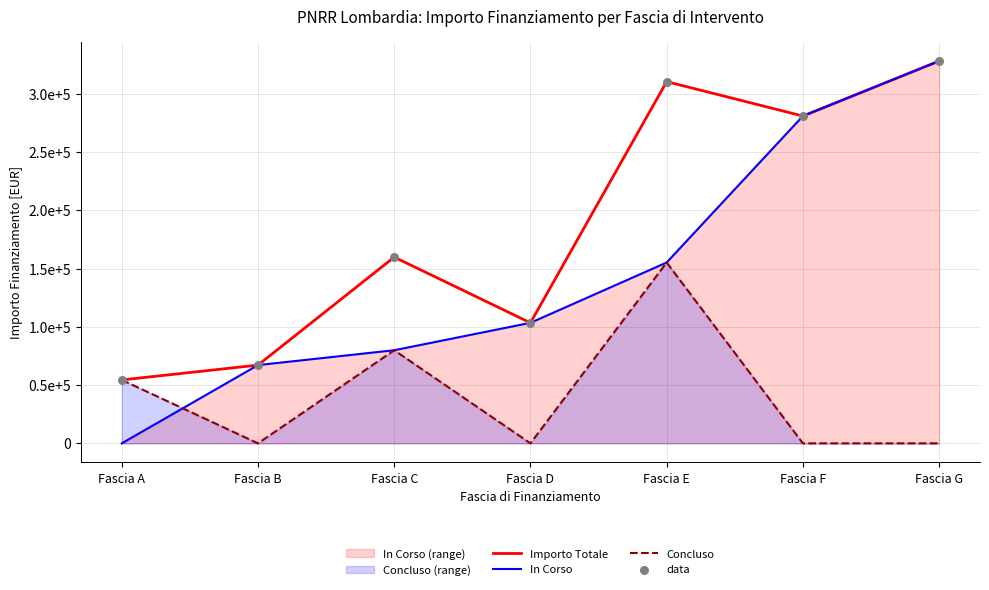

Which series reaches the minimum Y coordinate?

In Corso